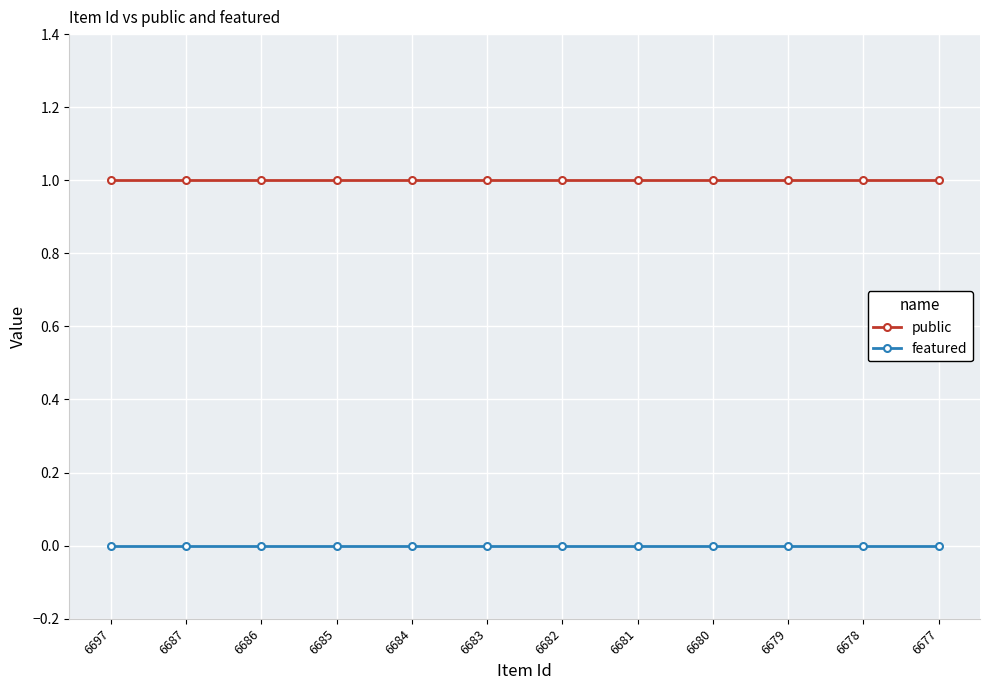

At 6682, list the series in order from largest to smallest.

public, featured